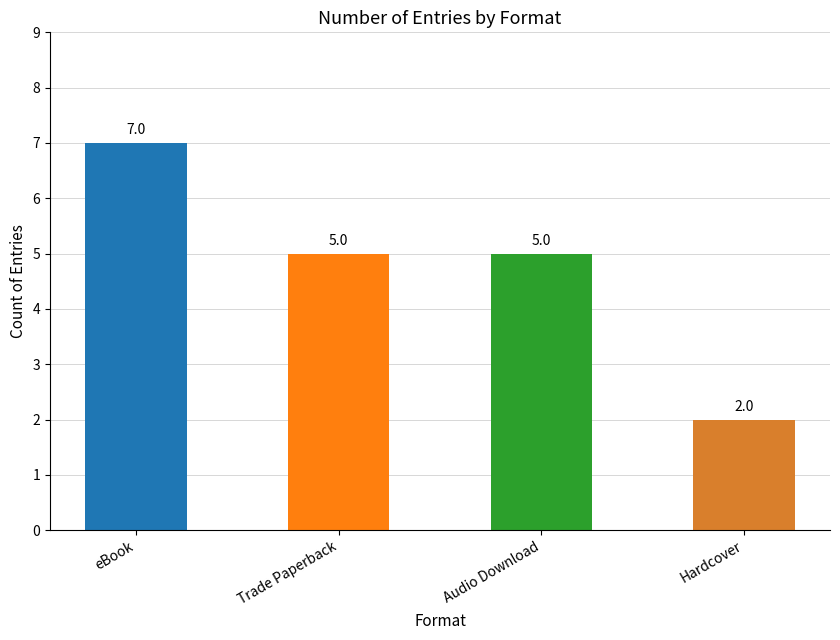

What position from the left is eBook?

1